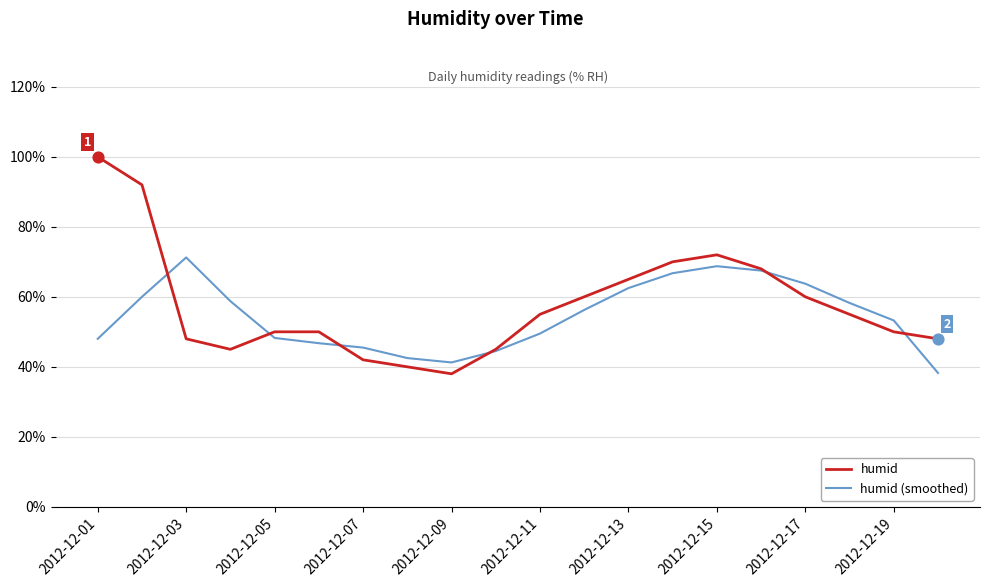

Which series has the largest range (max minus min)?

humid